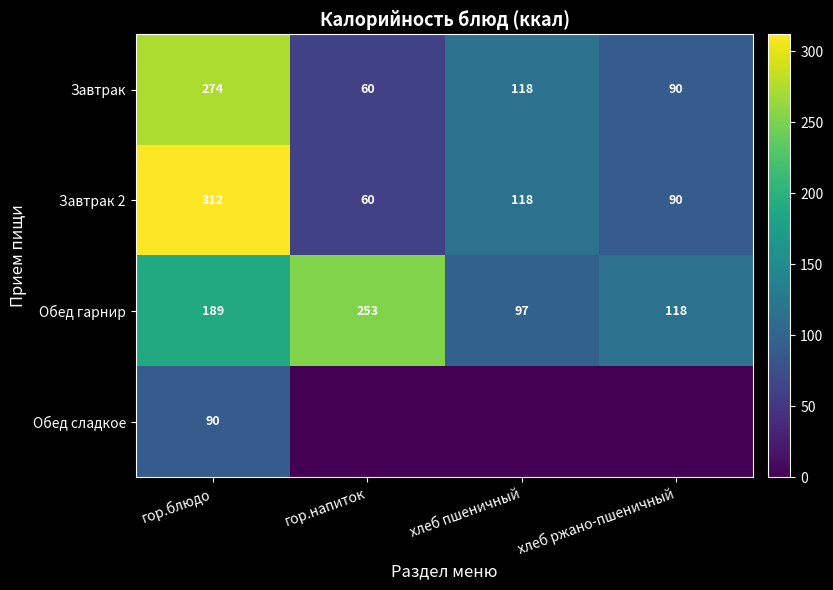

The value of Завтрак 2 at хлеб пшеничный is 118. True or false?

True